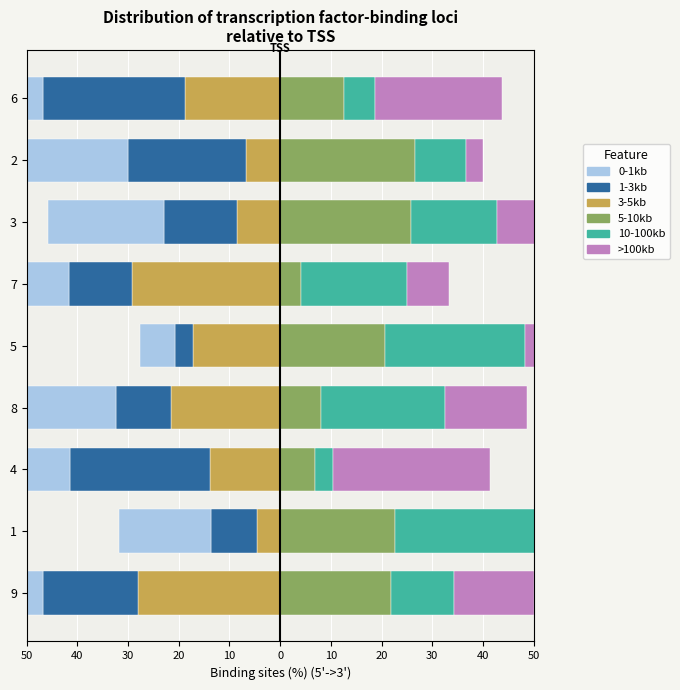

What is the sum of all >100kb values?

148.7